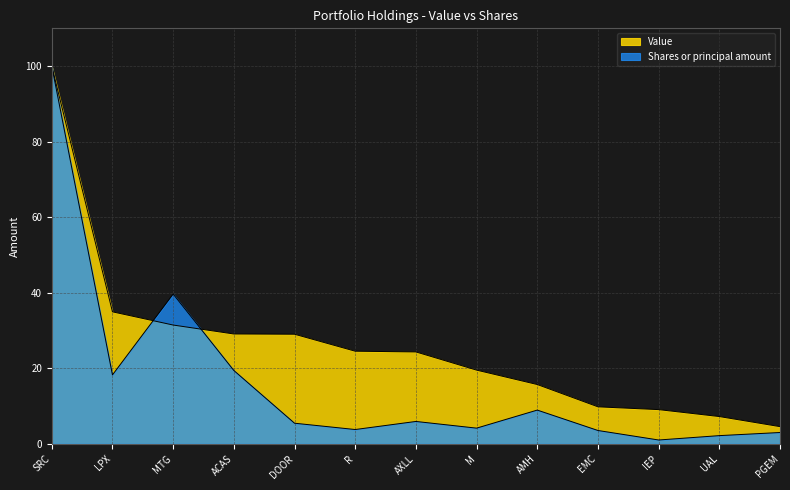

How many data points in Shares or principal amount are above 5?

7